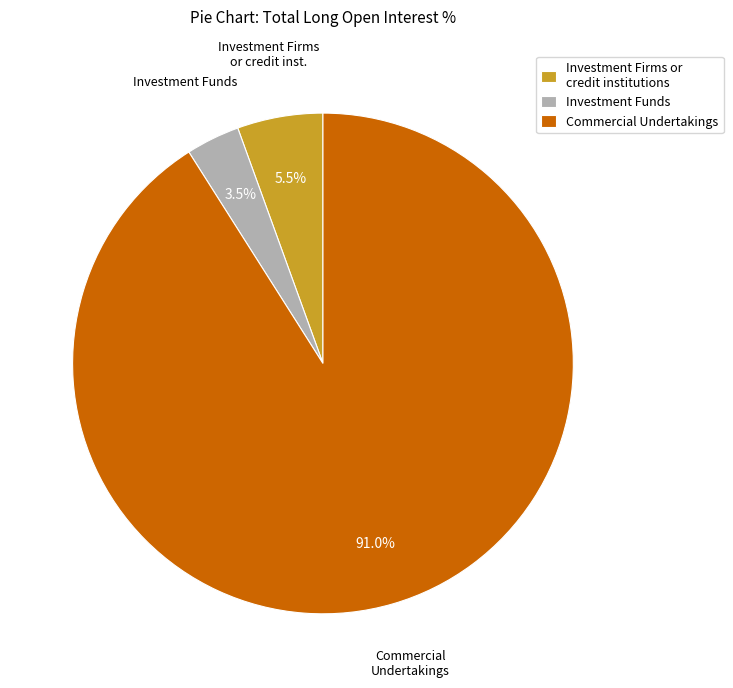

How many segments does this pie chart have?

3